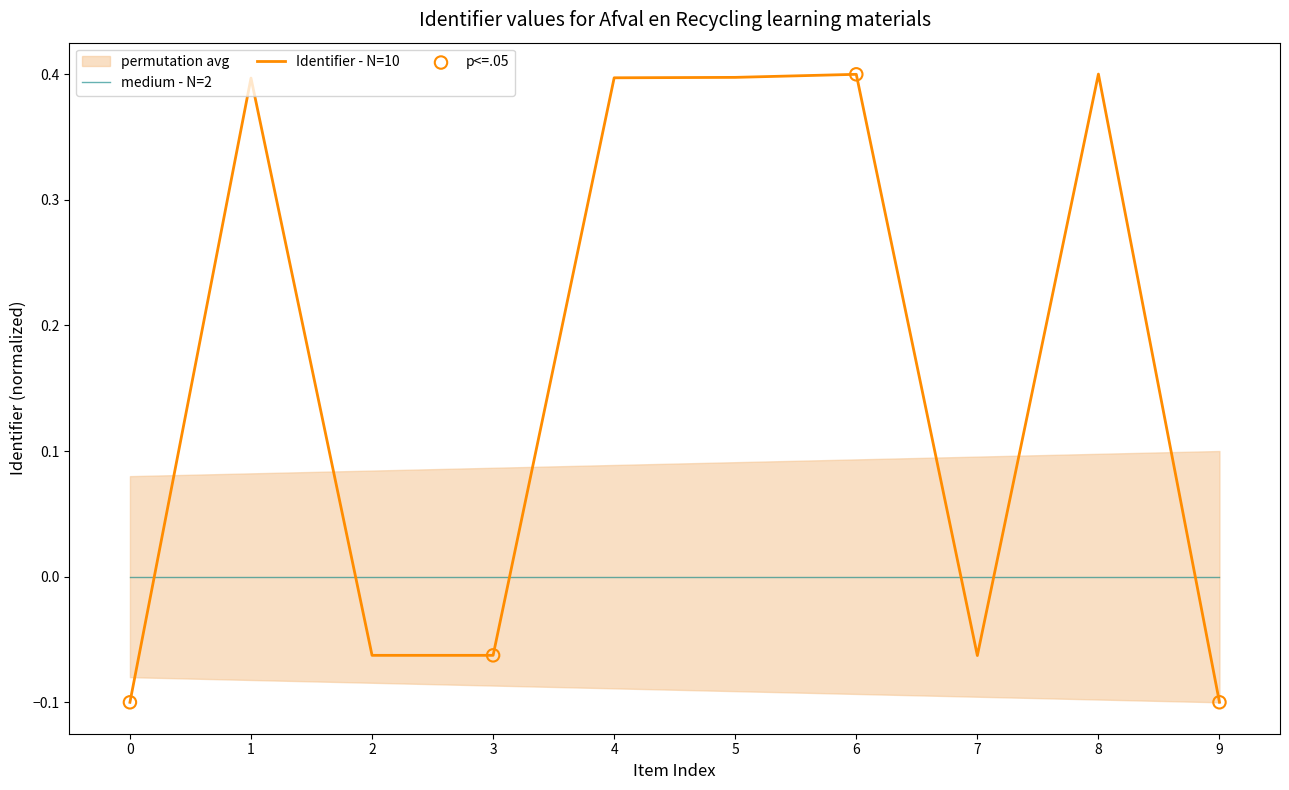

What is the maximum value for Identifier - N=10?

0.4